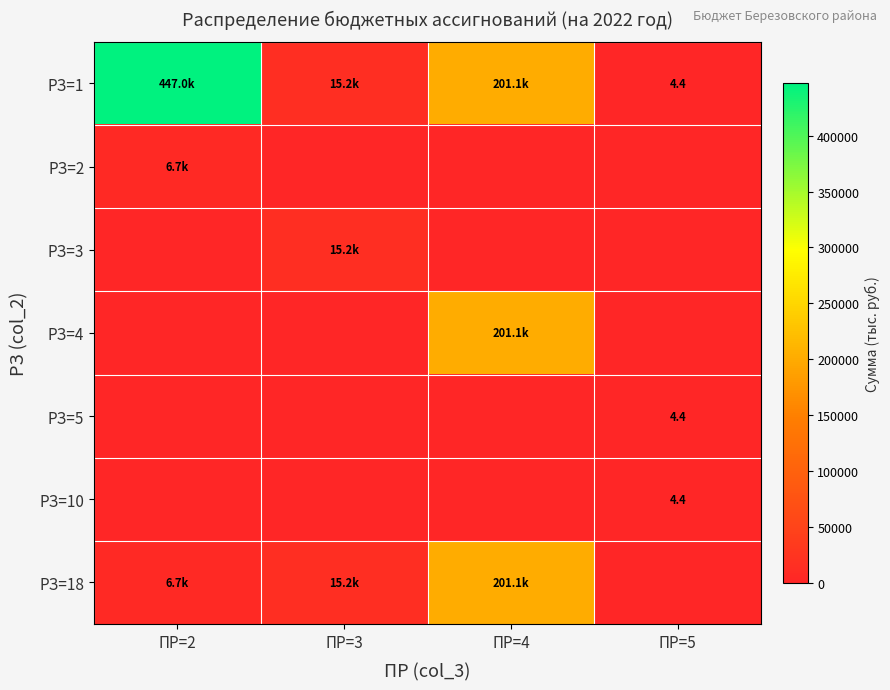

Rank the categories by РЗ=10 value from highest to lowest.

ПР=5, ПР=2, ПР=3, ПР=4